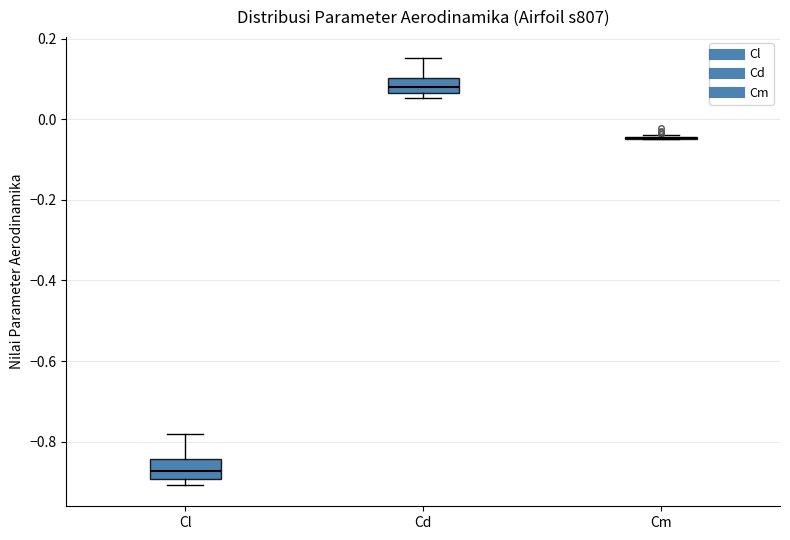

Reading left to right, read every box against the y-axis: the position of its median line, the range the box covers, and the ends of its whiskers. The values are not printed on the chart, so give them approximately, as read against the axis.

Cl: median -0.88, box -0.90 to -0.84, whiskers -0.90 (just below the box's lower edge) to -0.78
Cd: median 0.08, box 0.06 to 0.10, whiskers 0.06 (just below the box's lower edge) to 0.16
Cm: box collapsed to a line at -0.04, whiskers -0.04 to -0.04